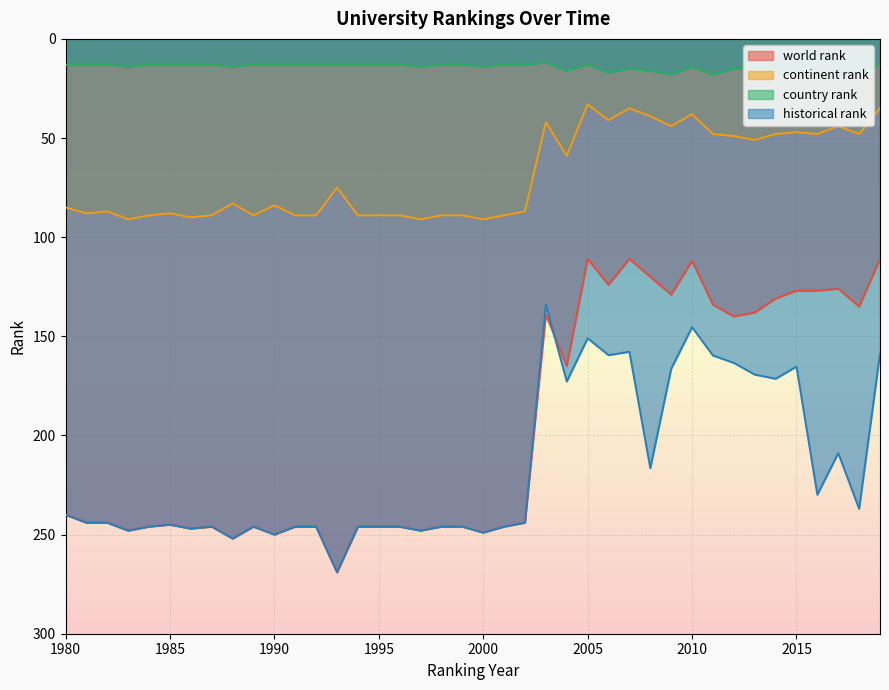

Does the chart display data point markers on the line(s)?

No